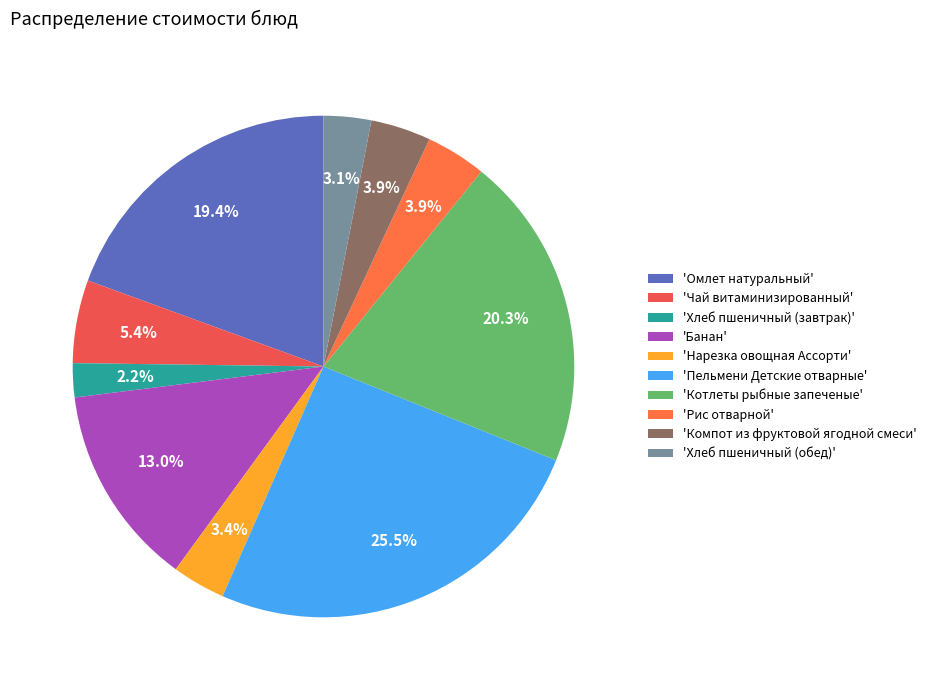

To the nearest percent, what is the average slice percentage?

10%